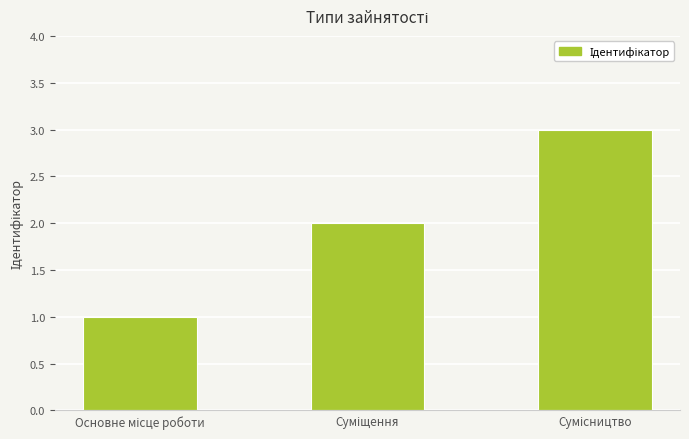

What is the maximum value shown in the chart?

3